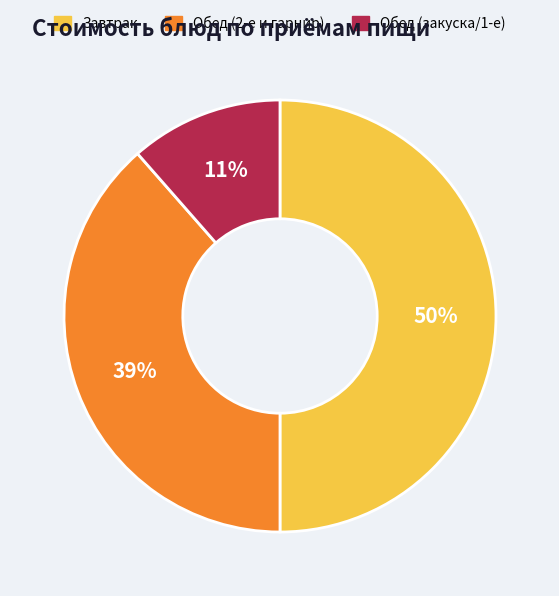

To the nearest percent, what is the difference between the largest and smallest slice percentages?

39%